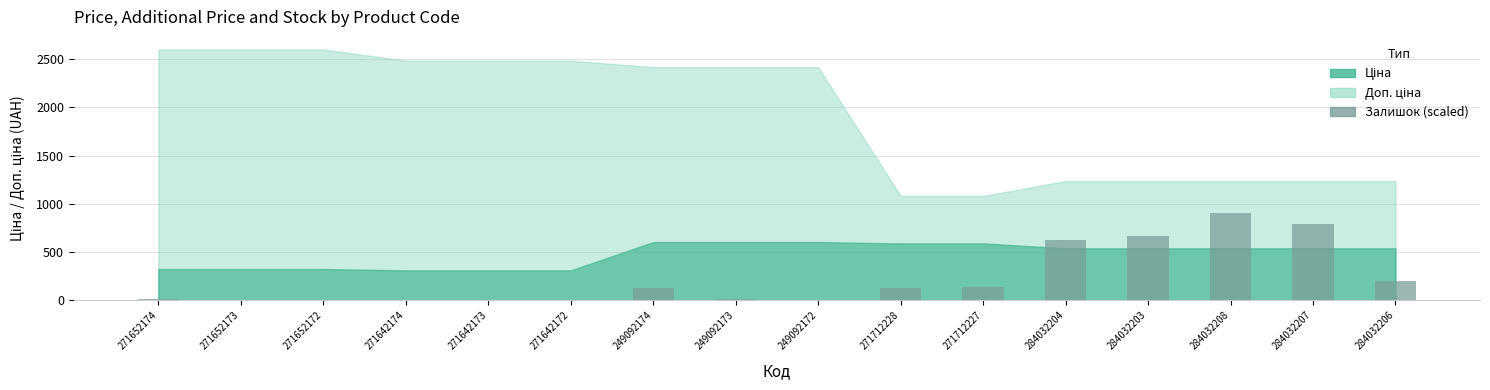

At which label is the value closest to 454?

284032204